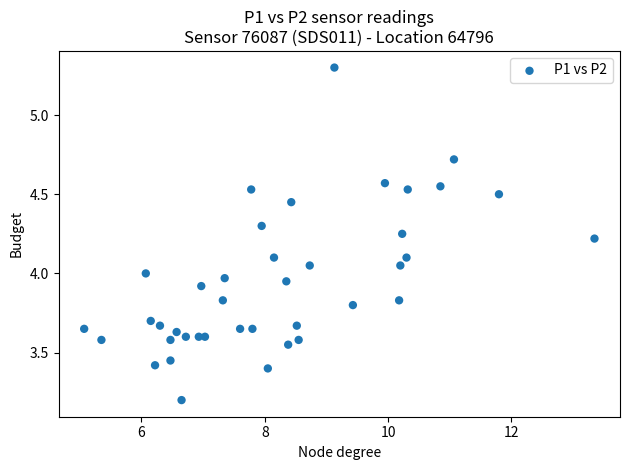

What is the range of Y values (max minus min)?

2.1